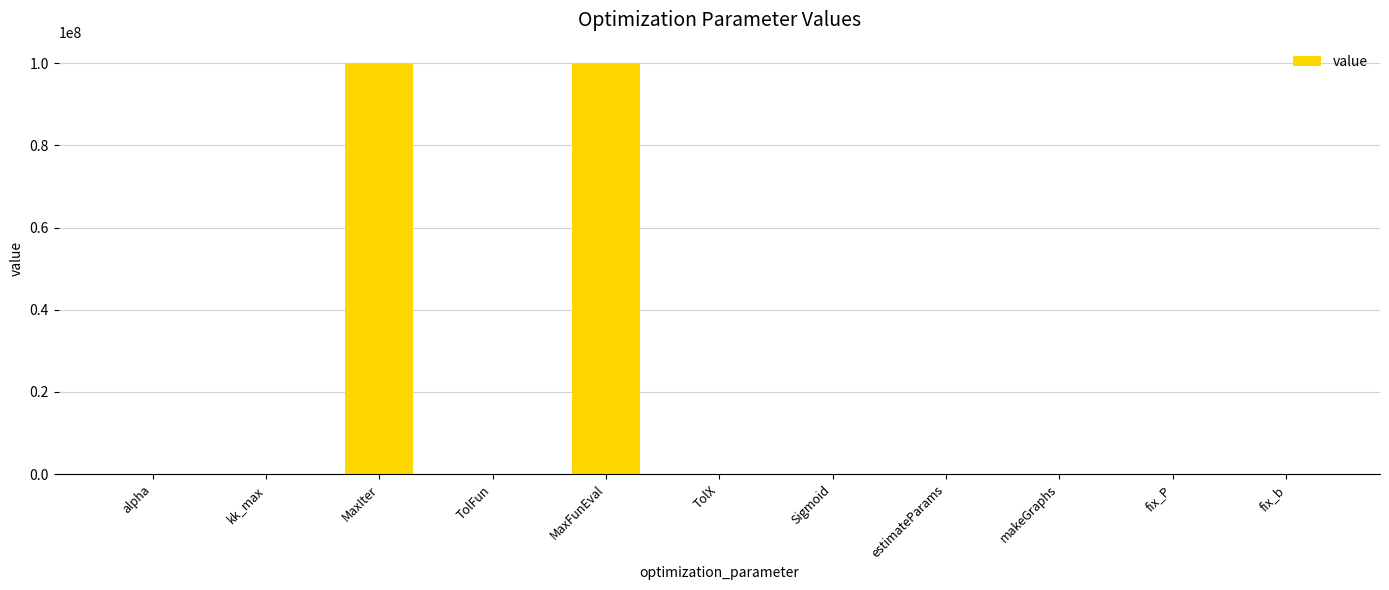

What is the maximum value shown in the chart?

100000000.0